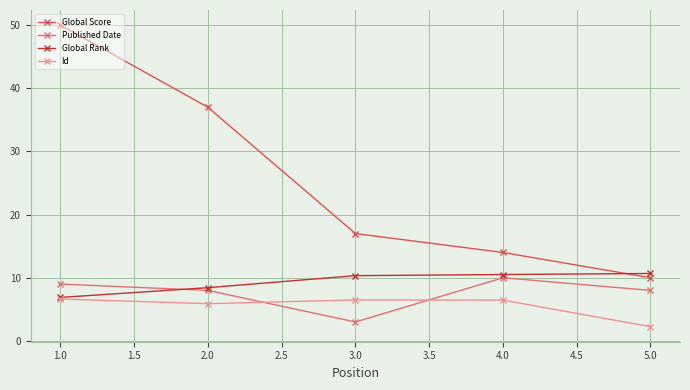

True or false: Global Score has a value of 8.7 at 2.0.

False